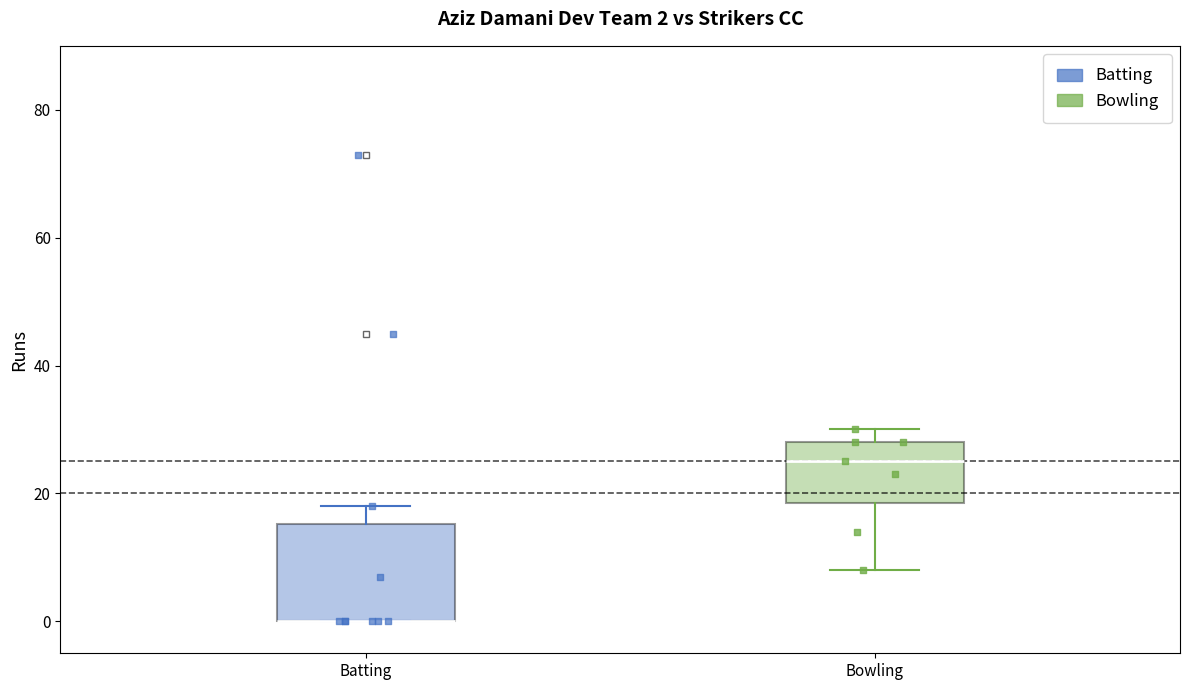

Comparing the boxes themselves (not the whiskers), which one is the tallest?

Batting